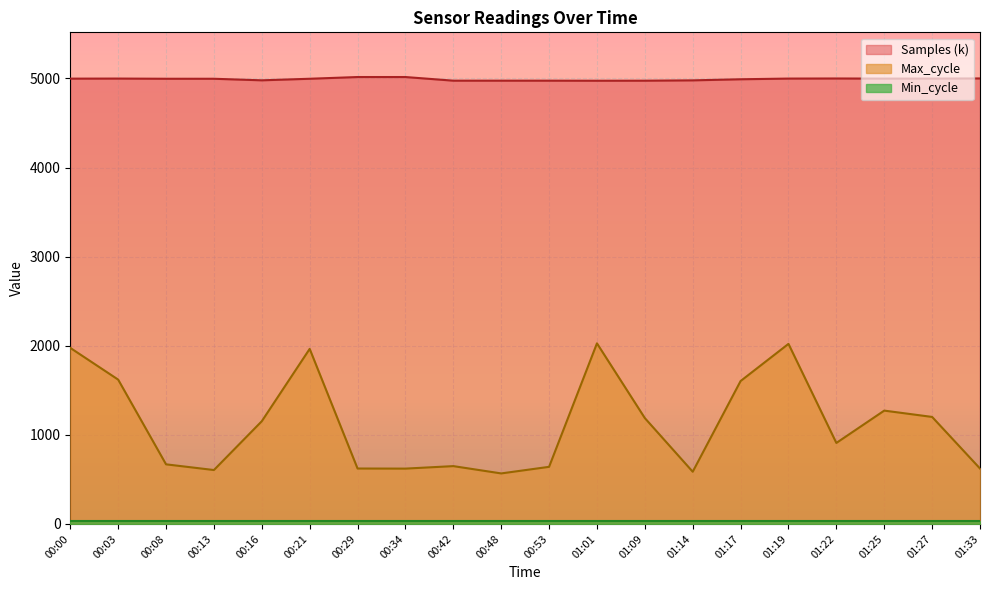

Which has a higher value, 00:34 or 01:14?

00:34